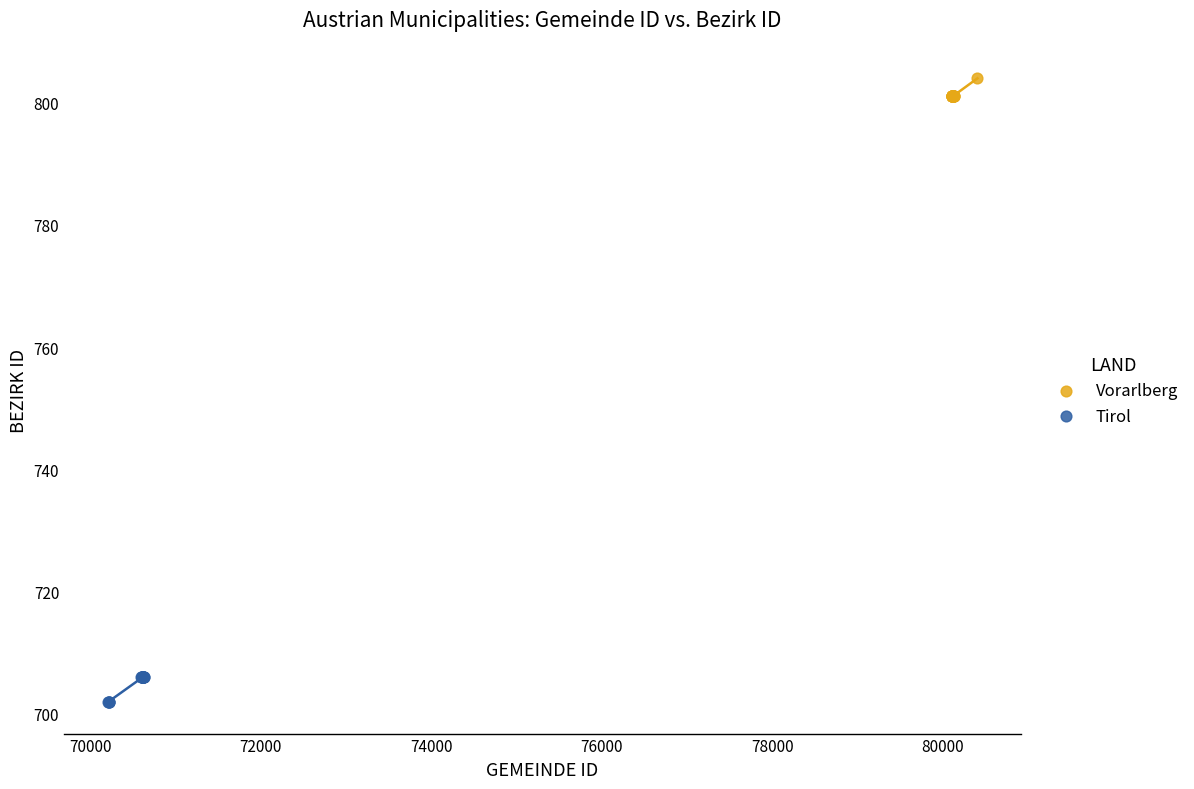

Which series contains the lowest Y value?

Tirol